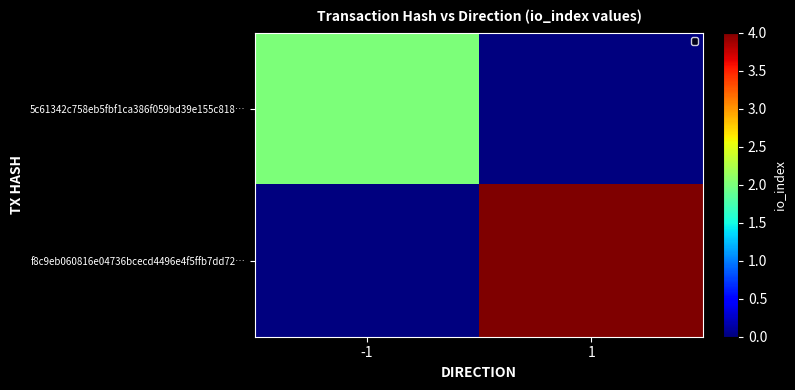

What is the total value across all series at 1?

4